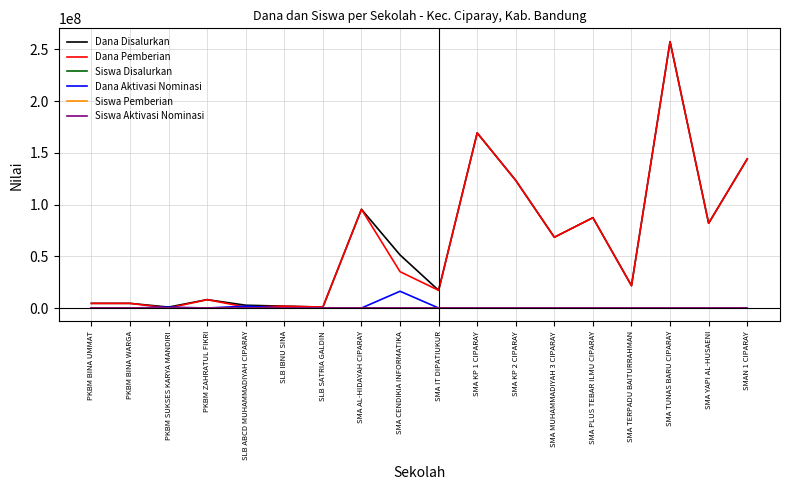

Is it true that Siswa Aktivasi Nominasi equals 0 at SMA IT DIPATIUKUR?

True